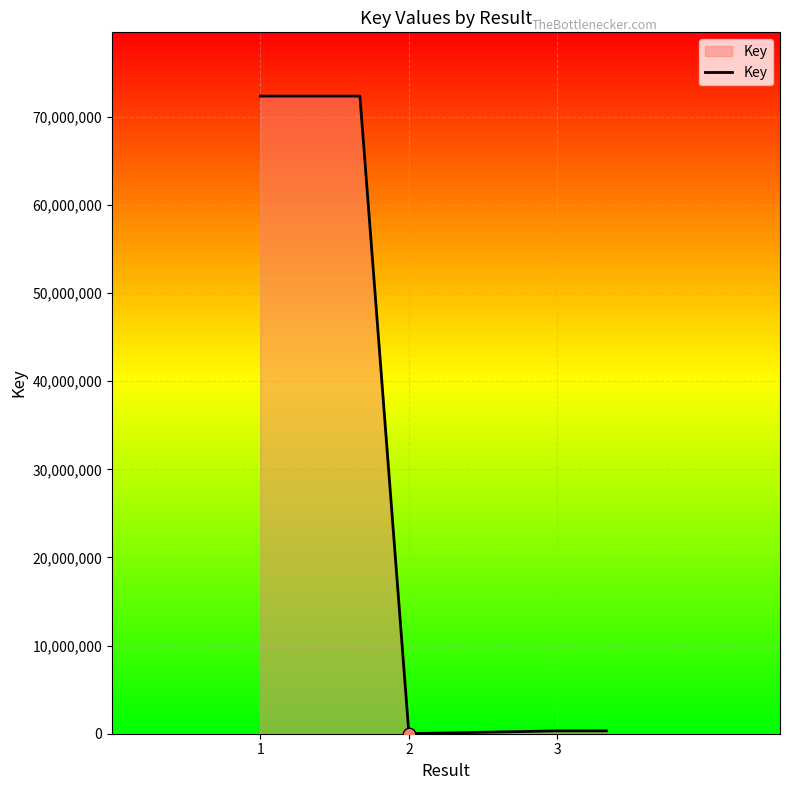

True or false: the data has more than 2 interior local peaks.

False